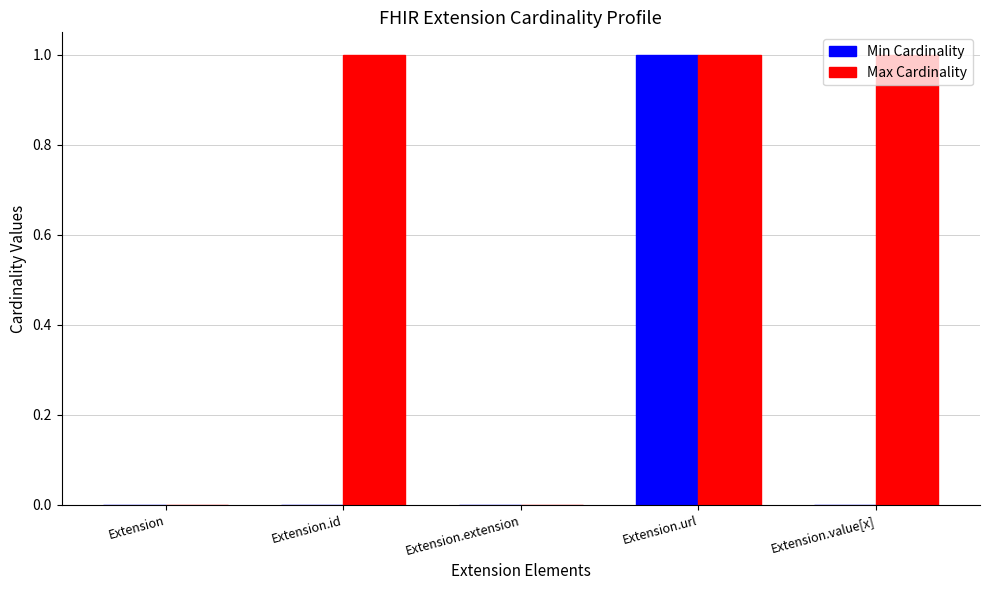

How many categories are shown in the chart?

5